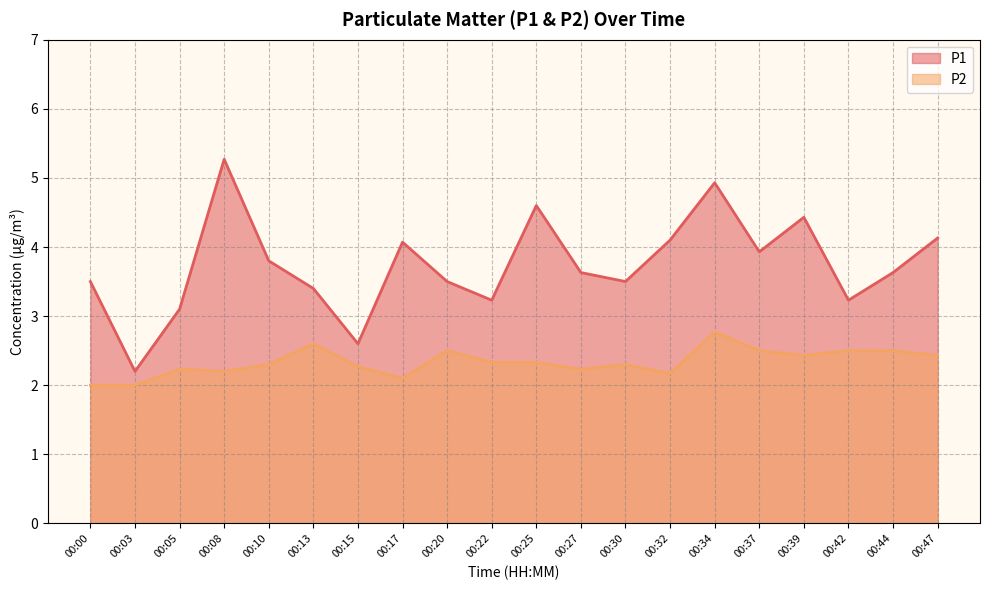

What is the sum of all P2 values?

46.7